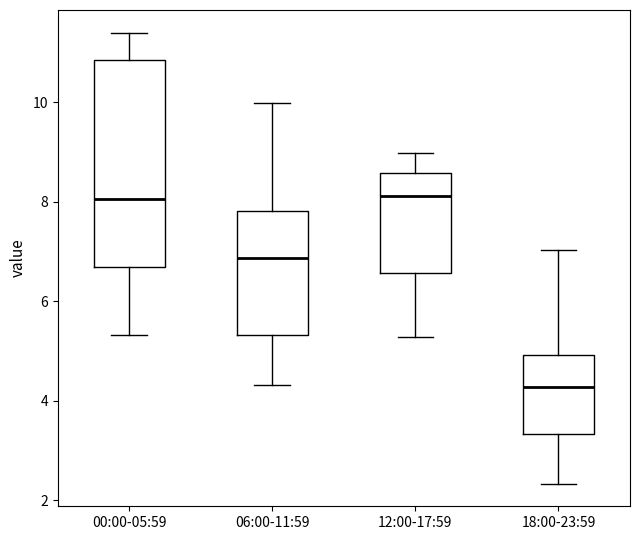

Where does the lower whisker of the box for 12:00-17:59 end on the y-axis? The values are not printed on the chart, so give them approximately, as read against the axis.

5.2